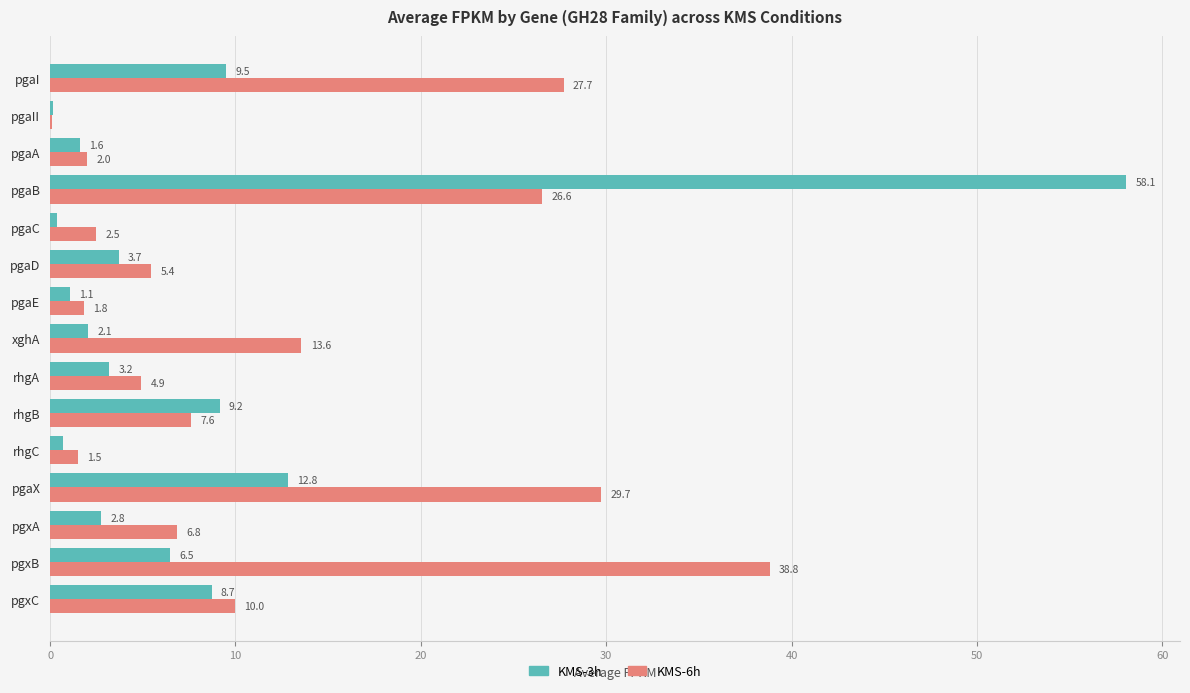

True or false: KMS-6h has a value of 2.5 at pgaC.

True